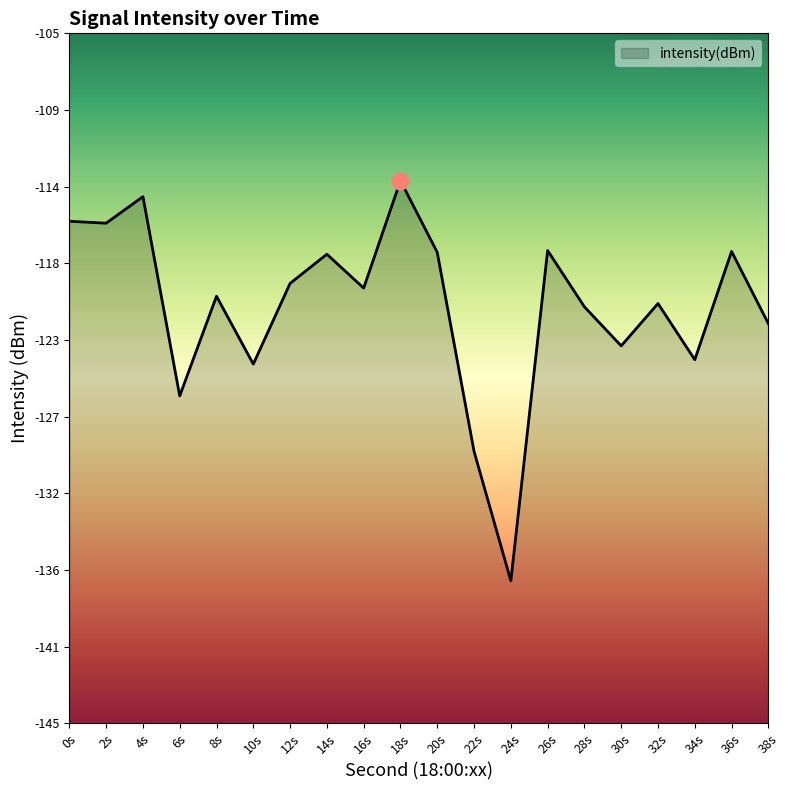

What is the maximum value shown in the chart?

-113.5